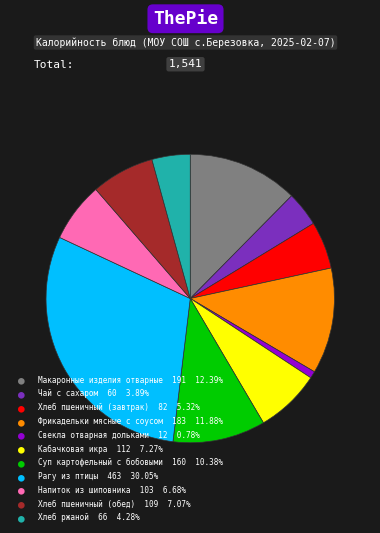

How many slices are in this pie chart?

11